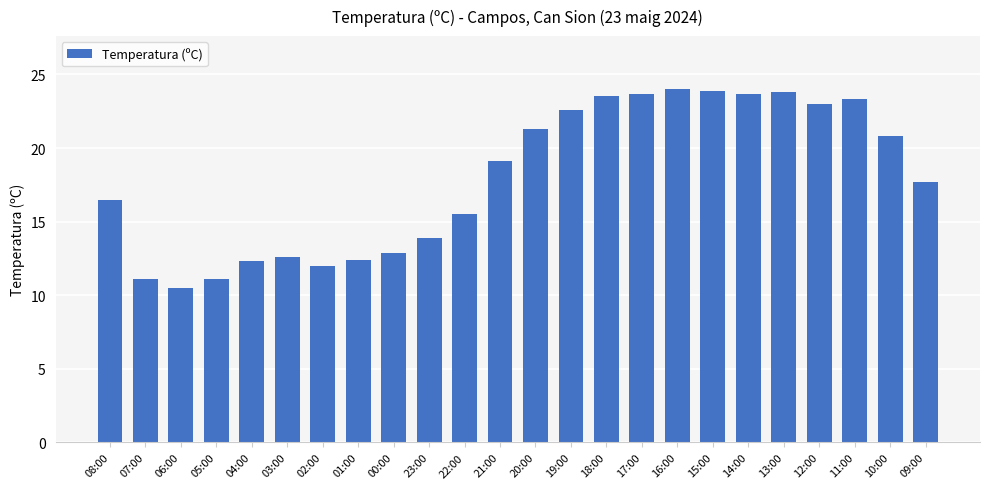

What is the change in value from 03:00 to 18:00?

+10.9